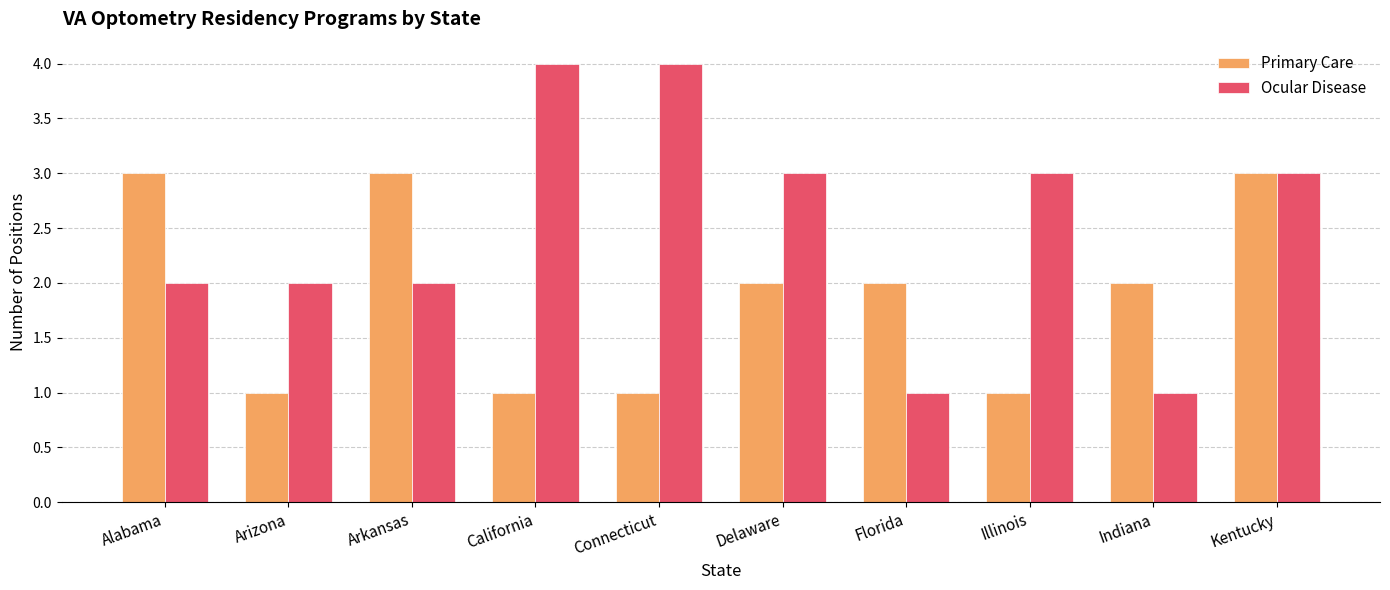

What is the minimum value for Ocular Disease?

1